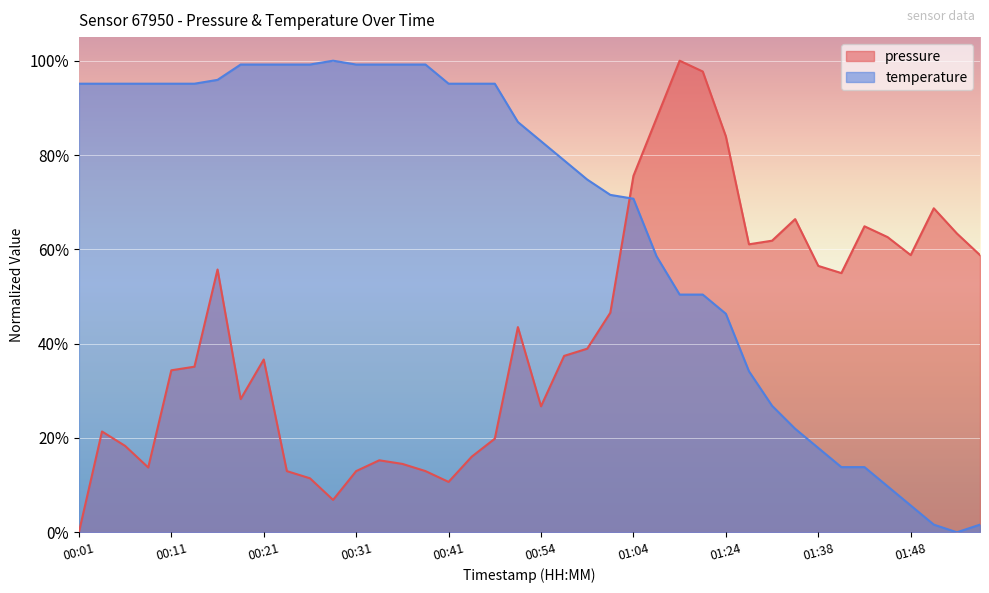

Which series ends up on top after the final intersection of pressure and temperature?

pressure